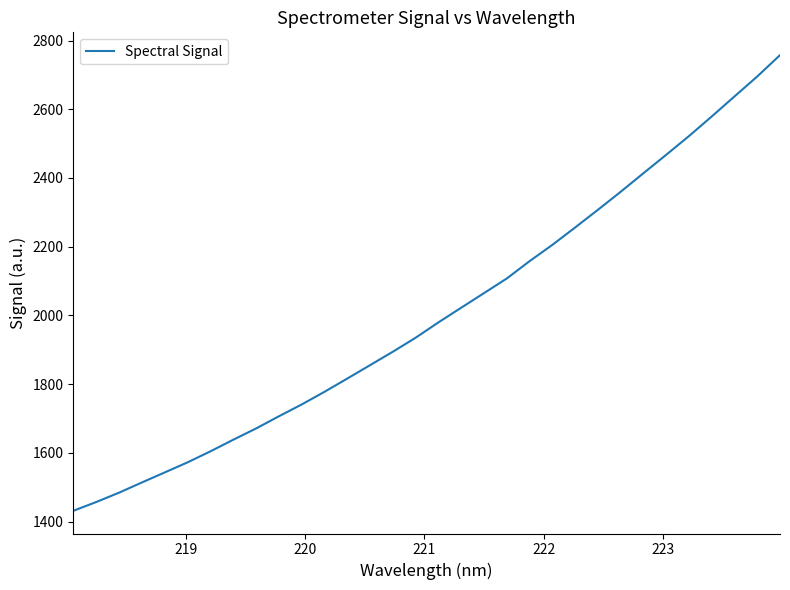

Does the chart display data point markers on the line(s)?

No